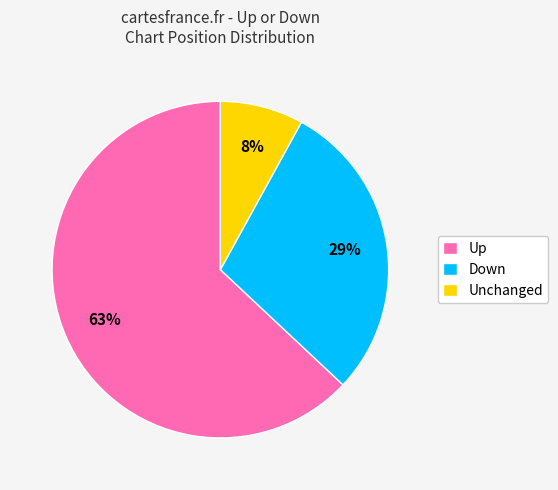

Which slice is the largest?

Up